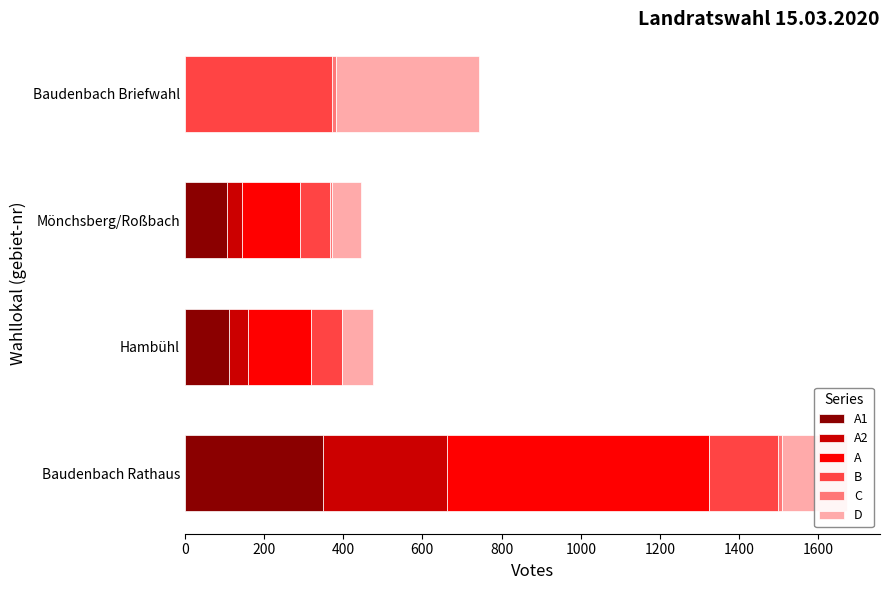

At which category is the sum across all series the highest?

Baudenbach Rathaus